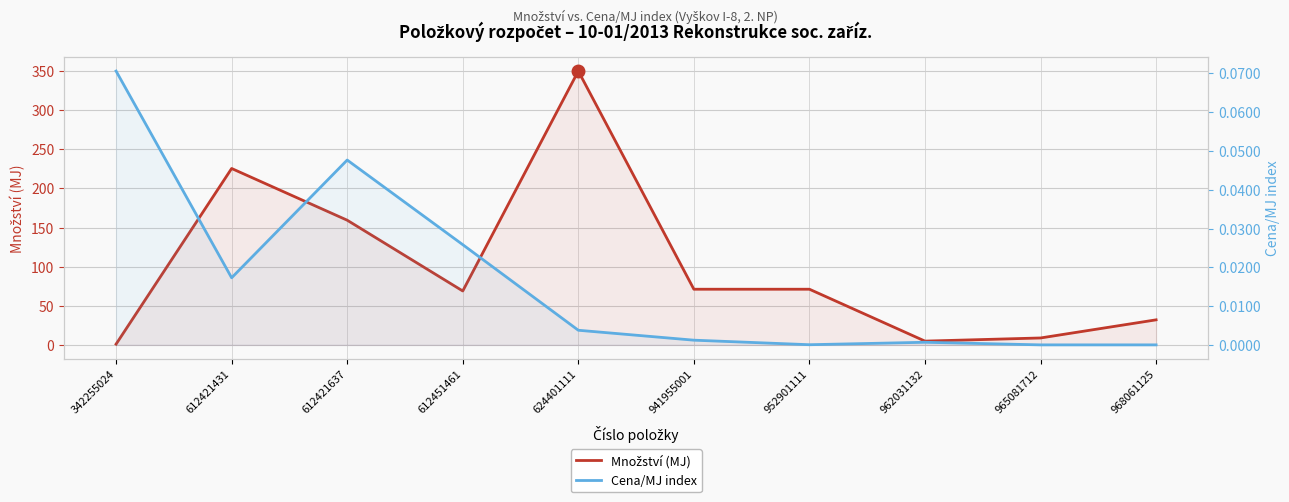

At which label does Množství (MJ) first exceed 71?

612421431